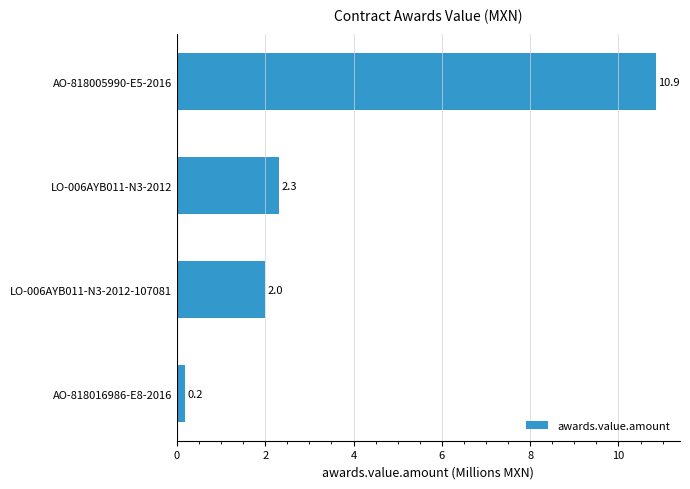

List the labels in order of value, smallest first.

AO-818016986-E8-2016, LO-006AYB011-N3-2012-107081, LO-006AYB011-N3-2012, AO-818005990-E5-2016